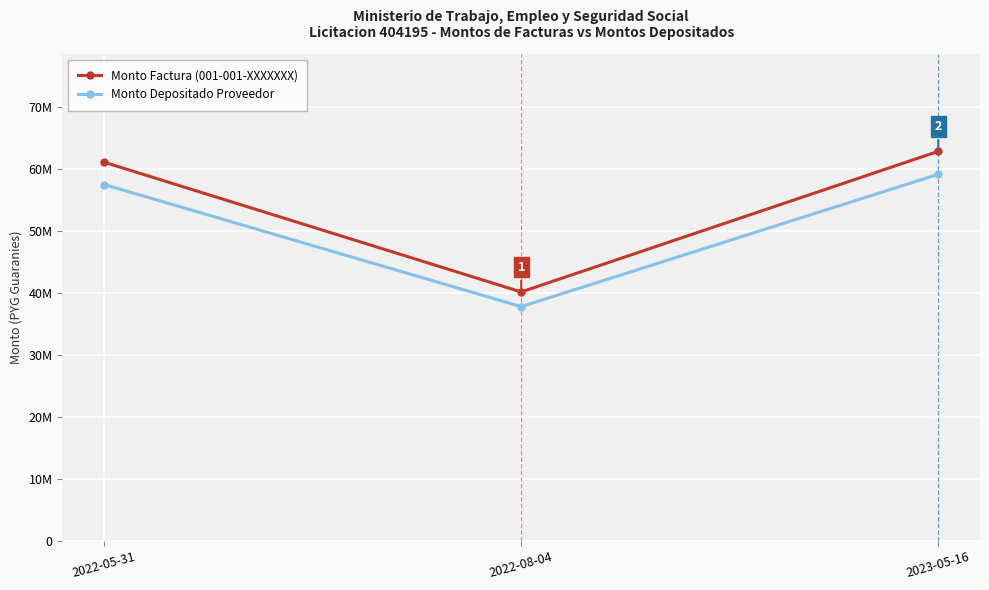

Rank the series at 2022-05-31 from lowest to highest value.

Monto Depositado Proveedor, Monto Factura (001-001-XXXXXXX)